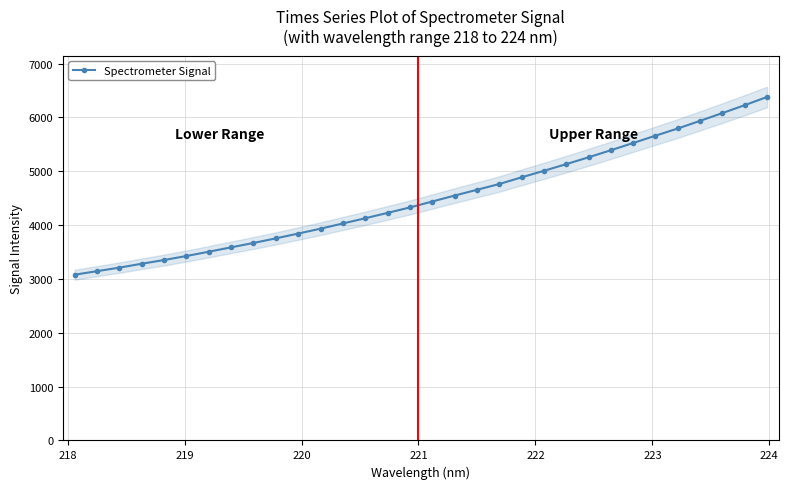

True or false: there are more than 0 points higher than both neighbors.

False